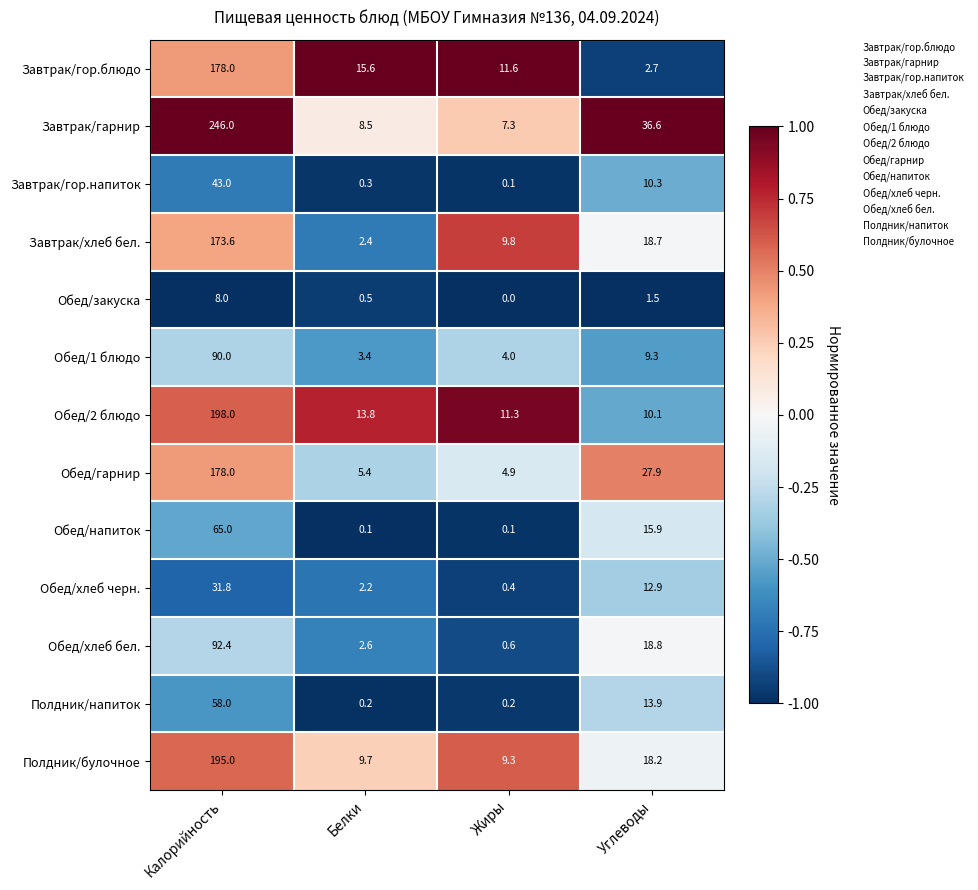

What is the difference between the maximum and second lowest values in the Обед/хлеб бел. series?

89.8